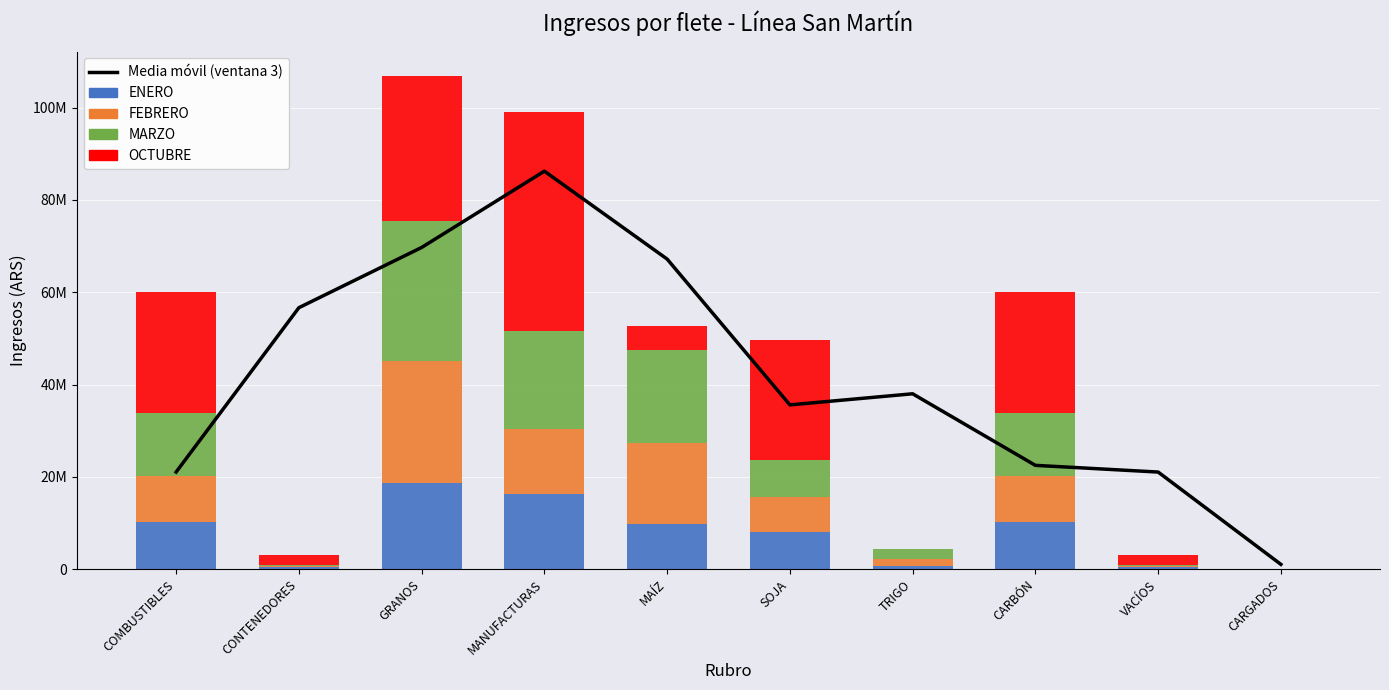

What is the average value of the MARZO series?

10994767.2